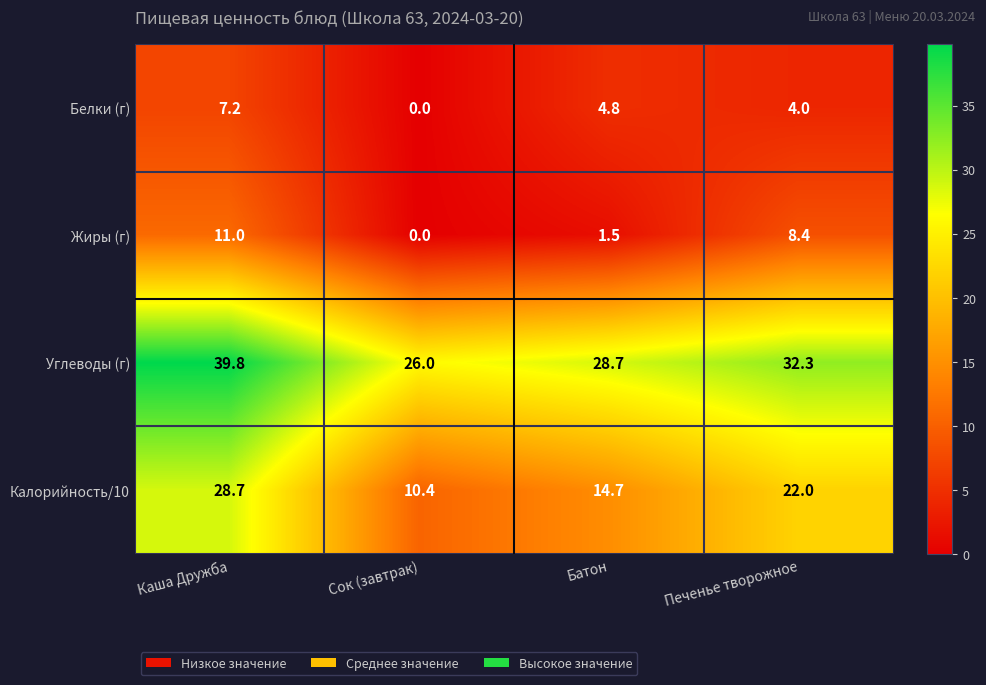

What is the sum of all Жиры (г) values?

20.9